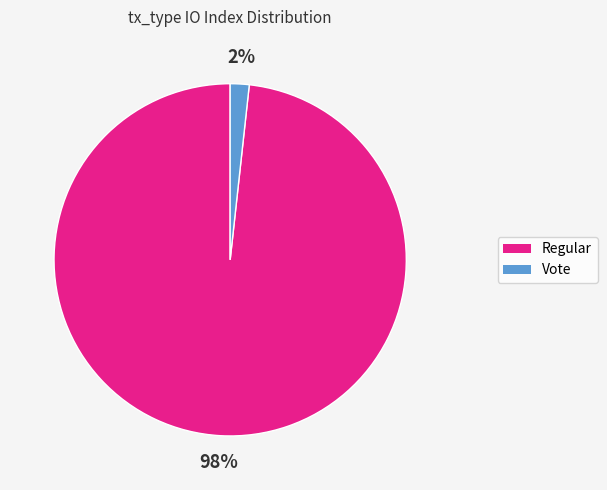

Which has a higher value, Regular or Vote?

Regular